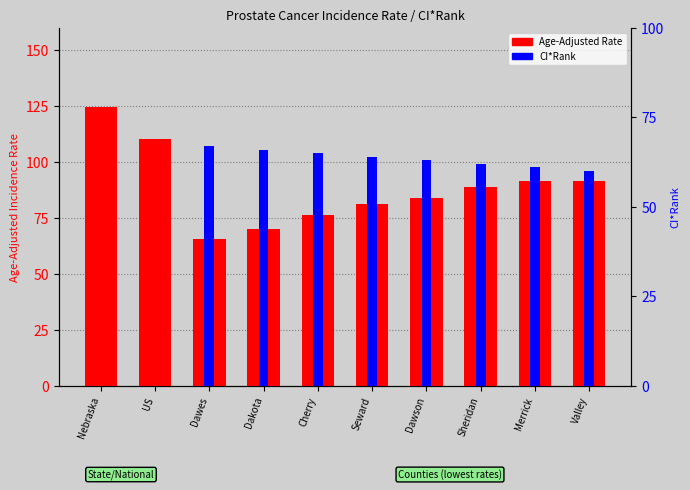

At which category is the sum across all series the highest?

Merrick